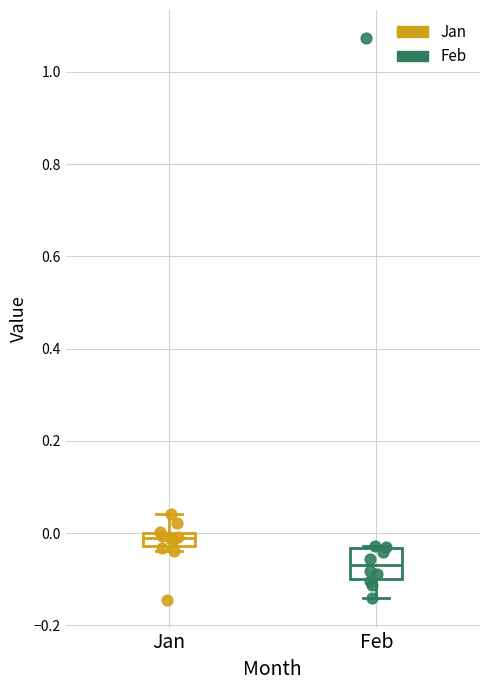

Which series has the widest spread of Y values?

Feb